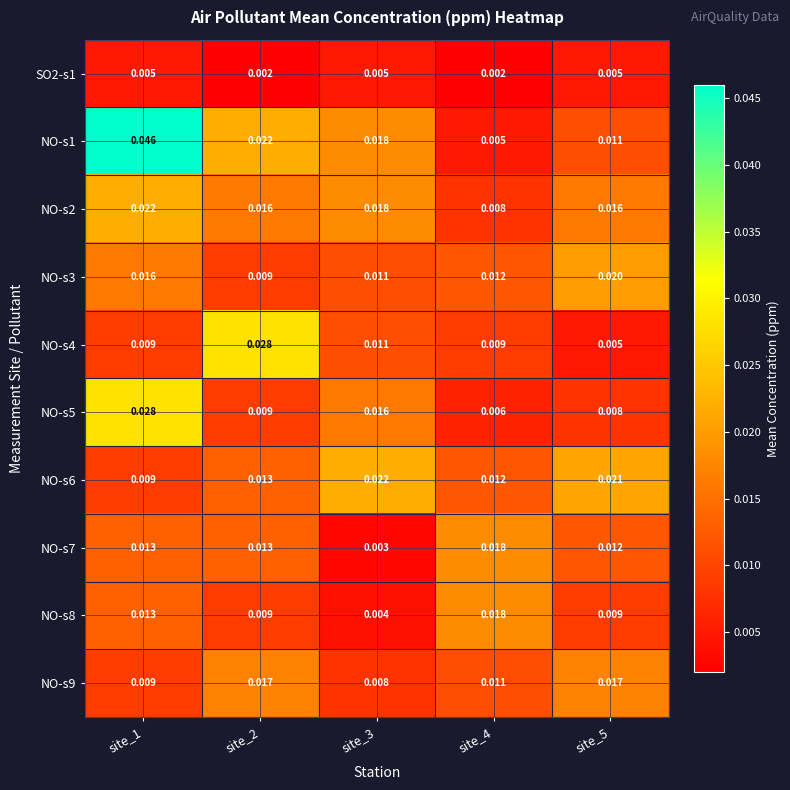

Which series changed the most between site_1 and site_3?

NO-s1